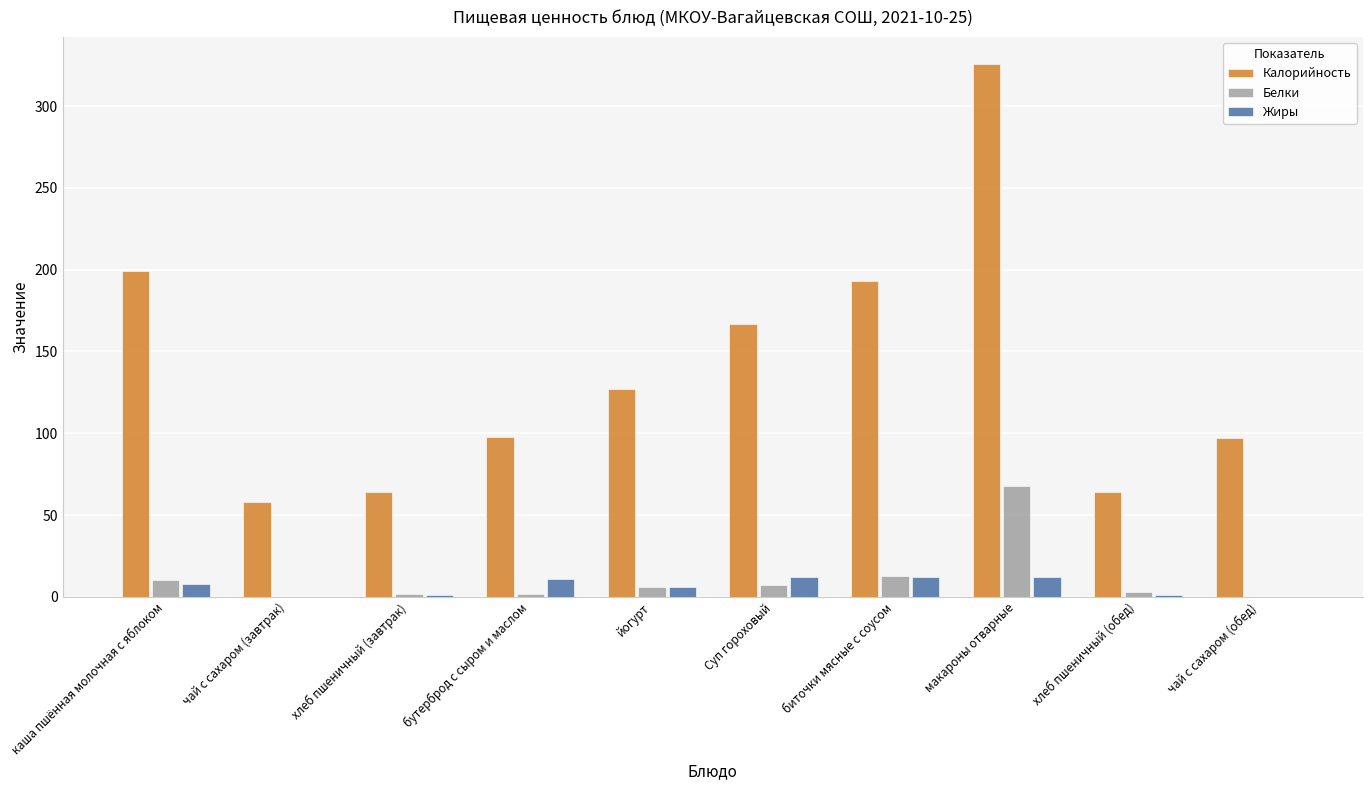

What are all the series names shown in the legend?

Калорийность, Белки, Жиры